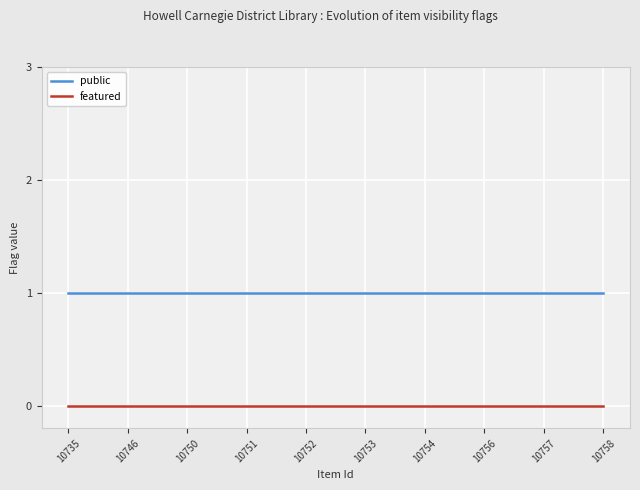

Is the value of public at 10757 greater than the value of featured at 10752?

Yes